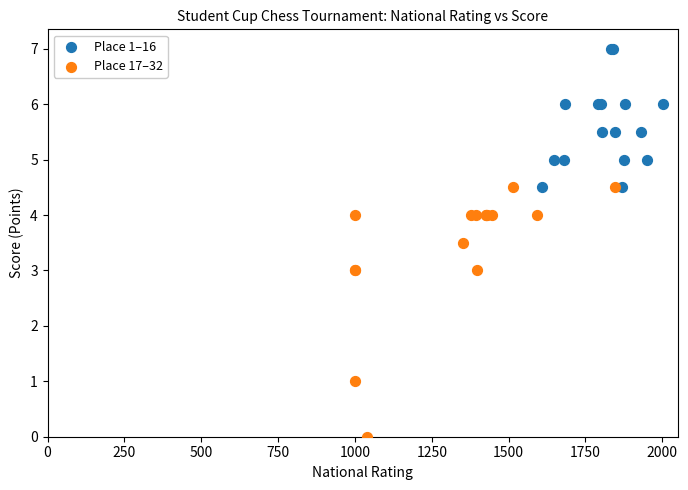

Which series reaches the maximum Y coordinate?

Place 1–16